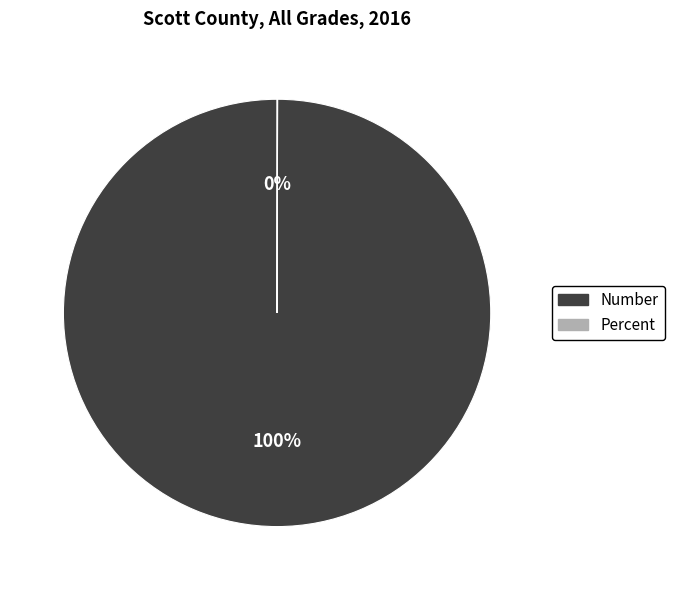

To the nearest percent, what is the difference between the largest and smallest slice percentages?

100%